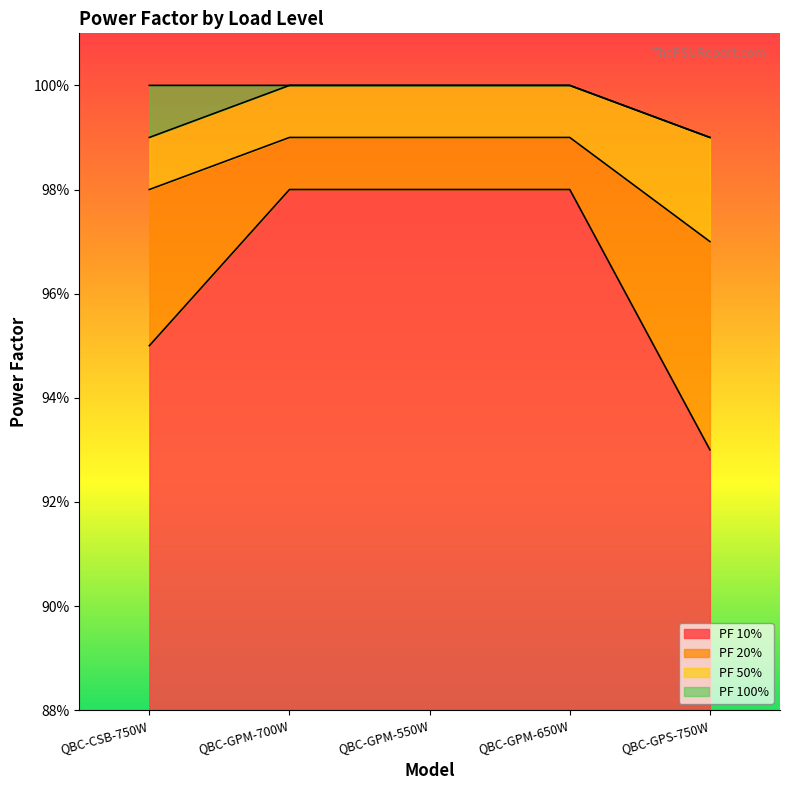

True or false: PF 20% and PF 100% cross at least once.

False